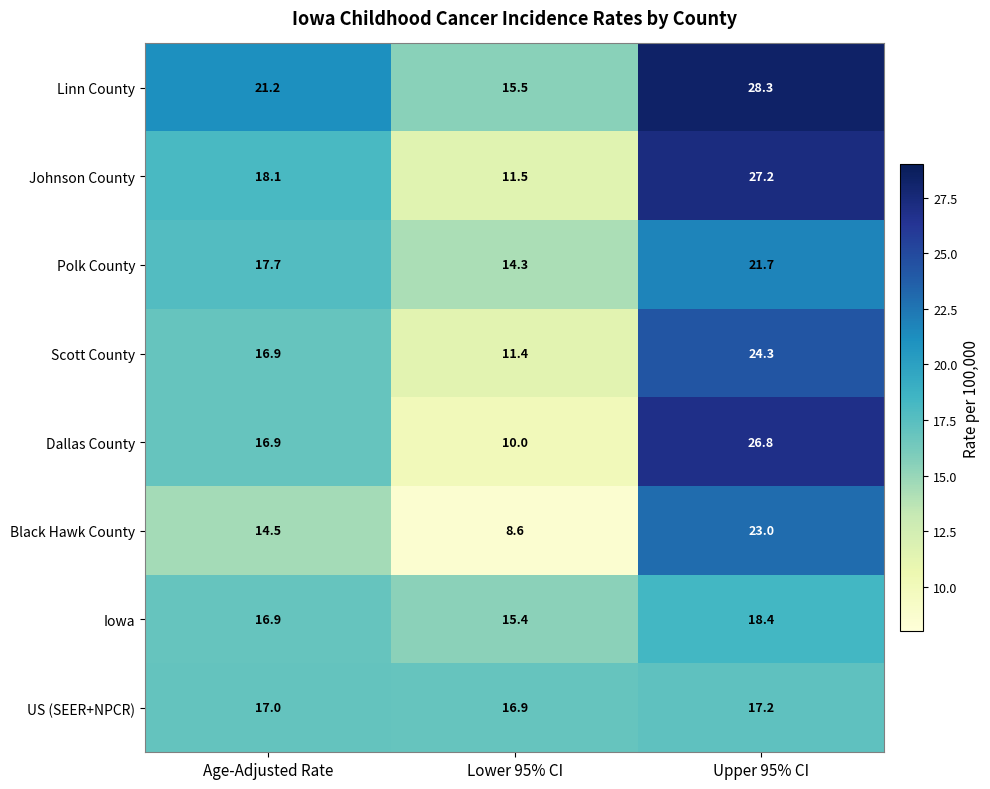

The US (SEER+NPCR) series shows 5.4 at Age-Adjusted Rate. True or false?

False